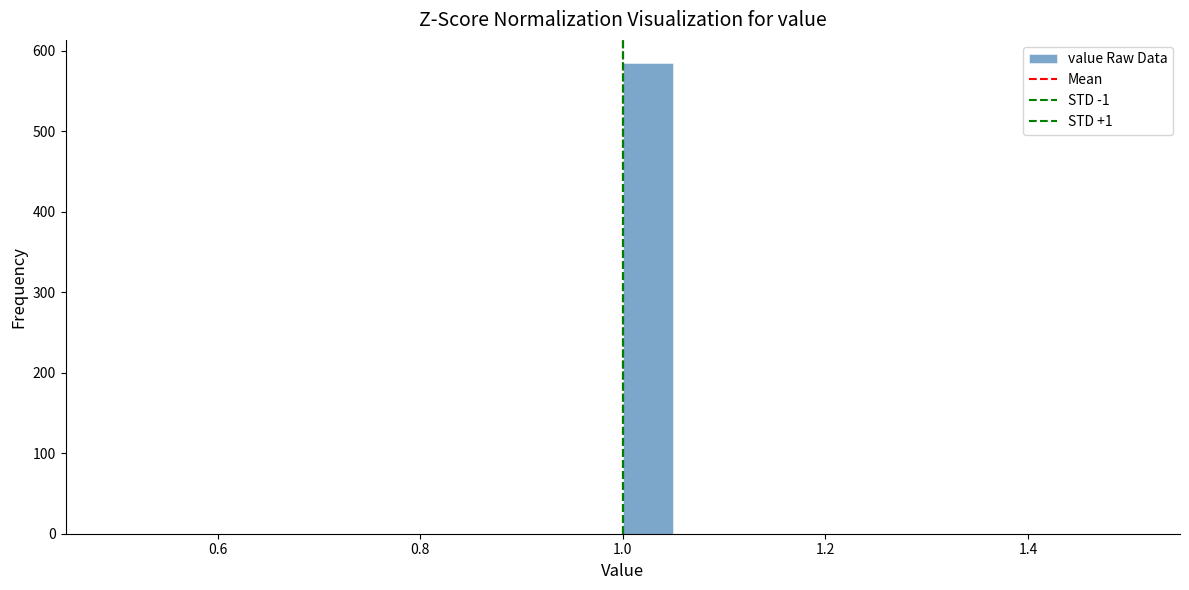

Read against the x-axis, roughly where is the centre of the tallest bar?

1.02